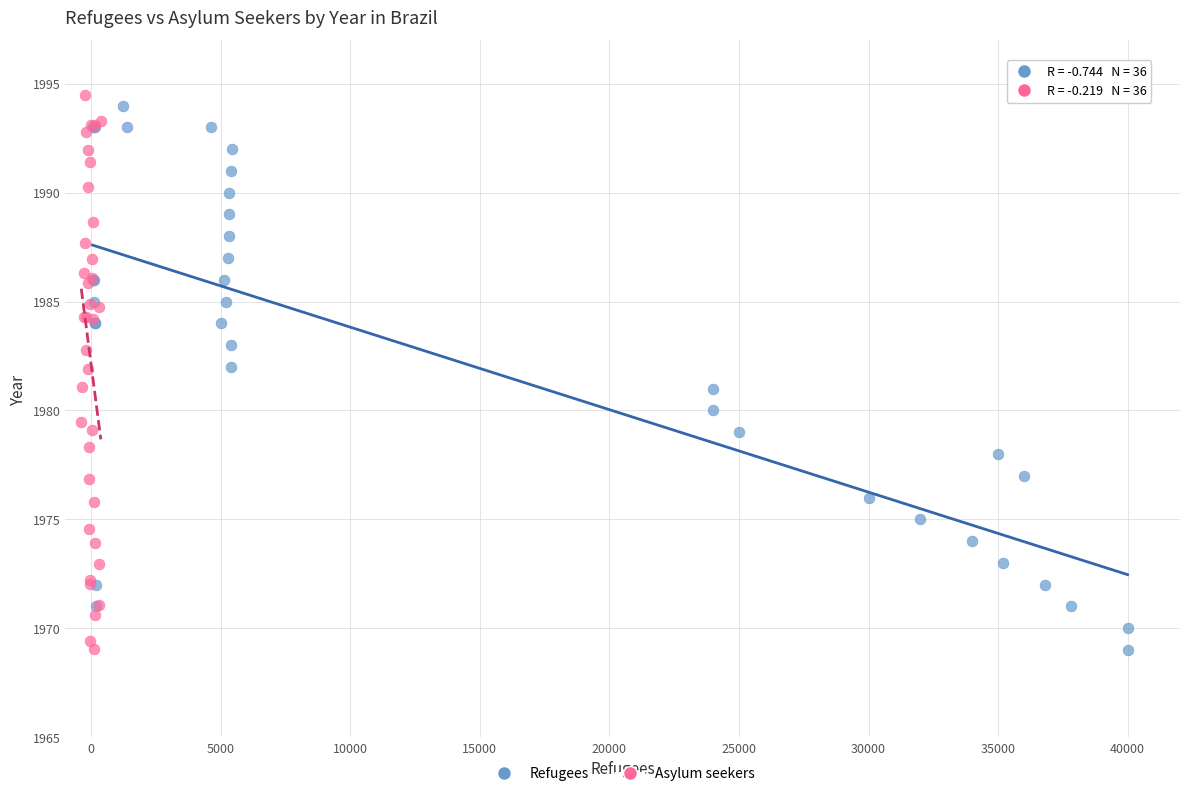

Which series has the widest spread of Y values?

Asylum seekers